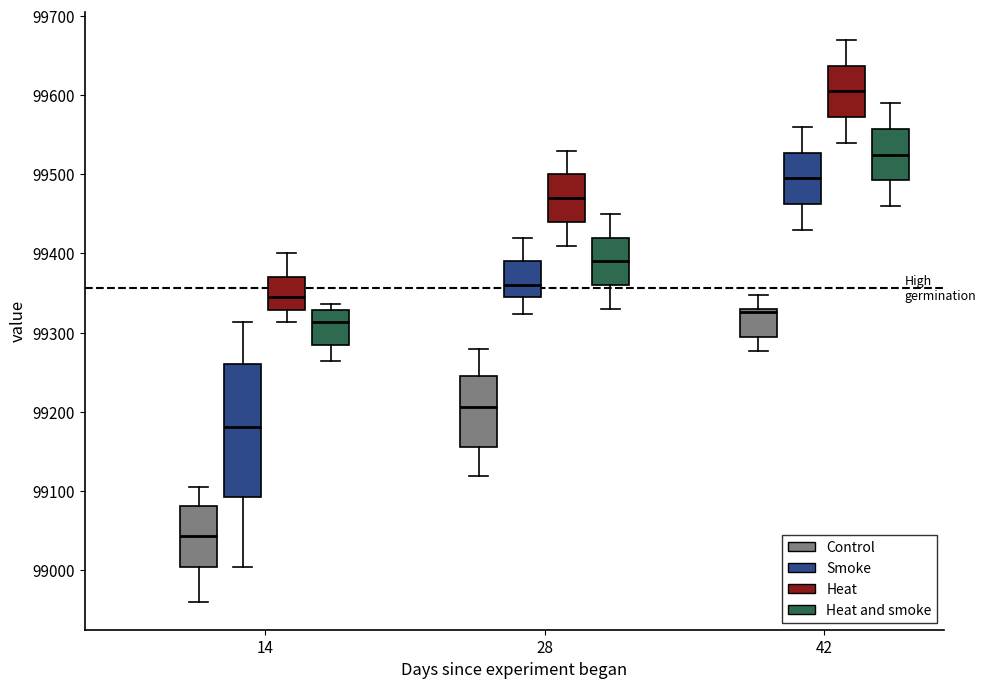

Where is the lower edge of the box for 14 (Heat and smoke) on the y-axis? The values are not printed on the chart, so give them approximately, as read against the axis.

99280